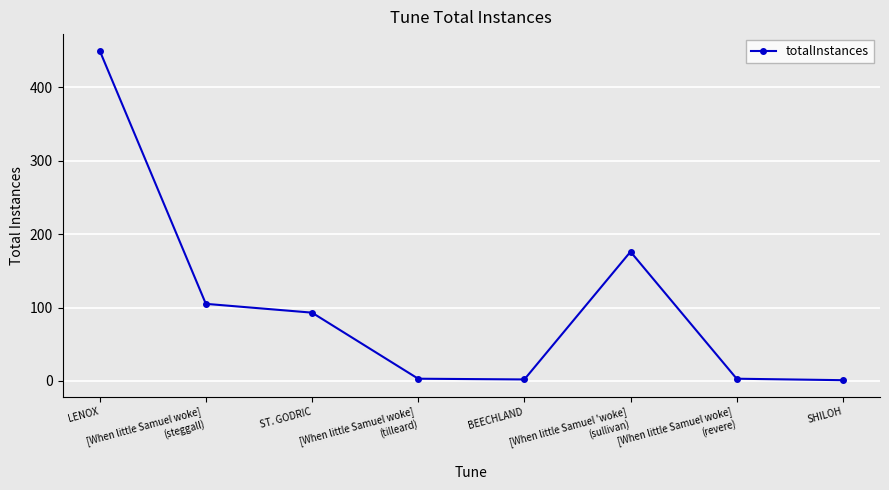

Between [When little Samuel woke]
(steggall) and BEECHLAND, which is larger?

[When little Samuel woke]
(steggall)